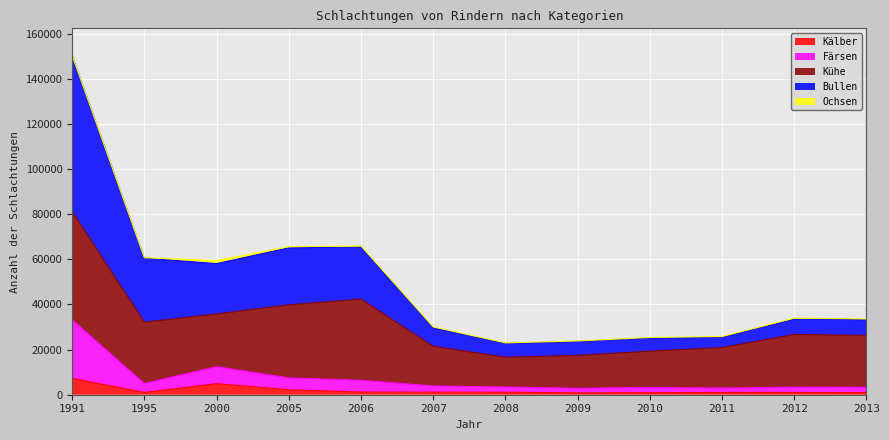

At which category is the sum across all series the highest?

1991